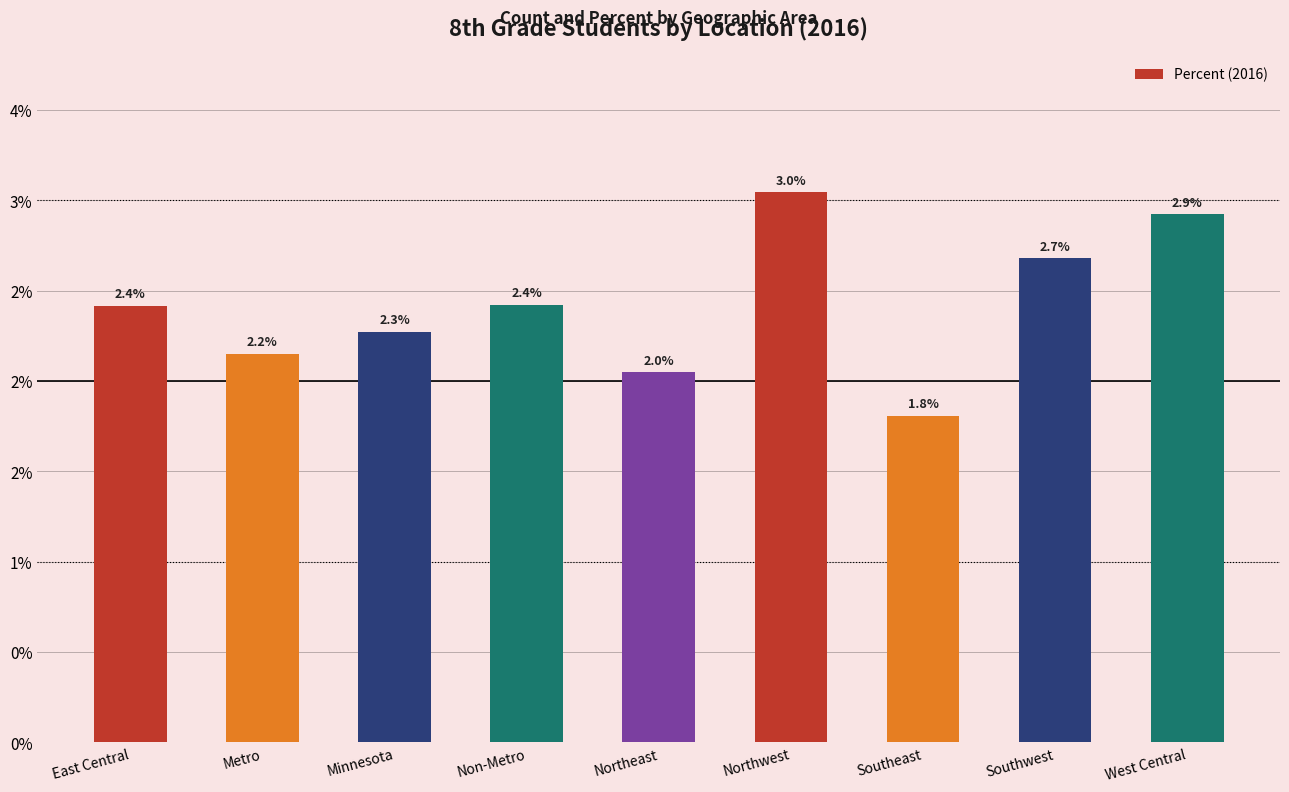

At which label is the value closest to 0?

Southeast